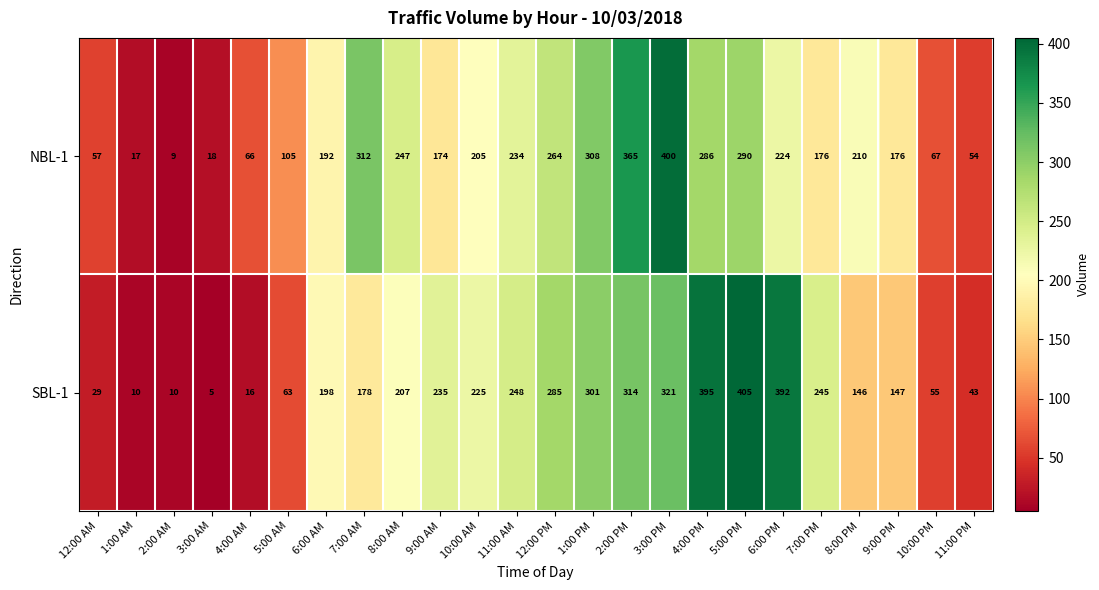

True or false: SBL-1 has a value of 636 at 6:00 PM.

False